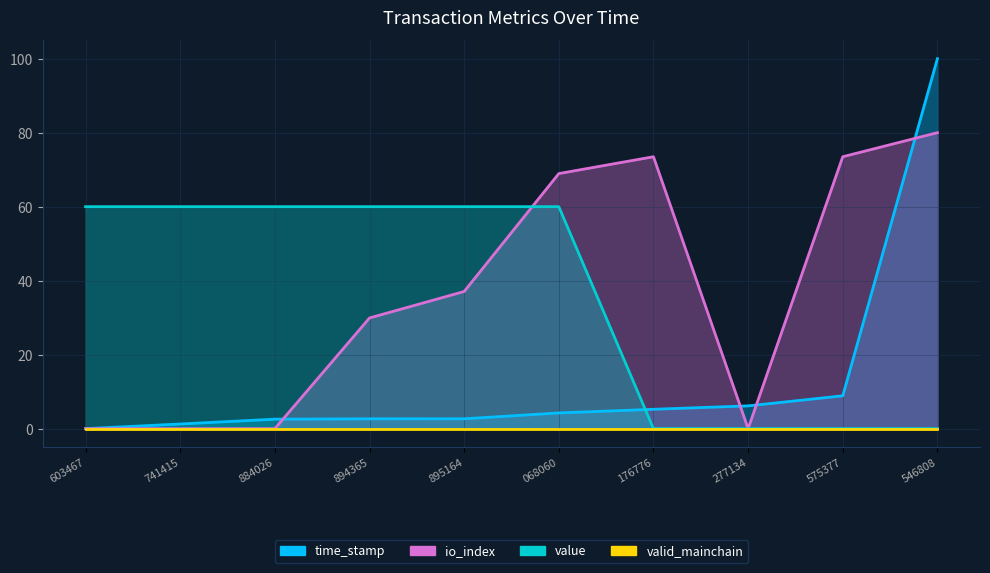

At which category does the chart reach its minimum across all series?

603467